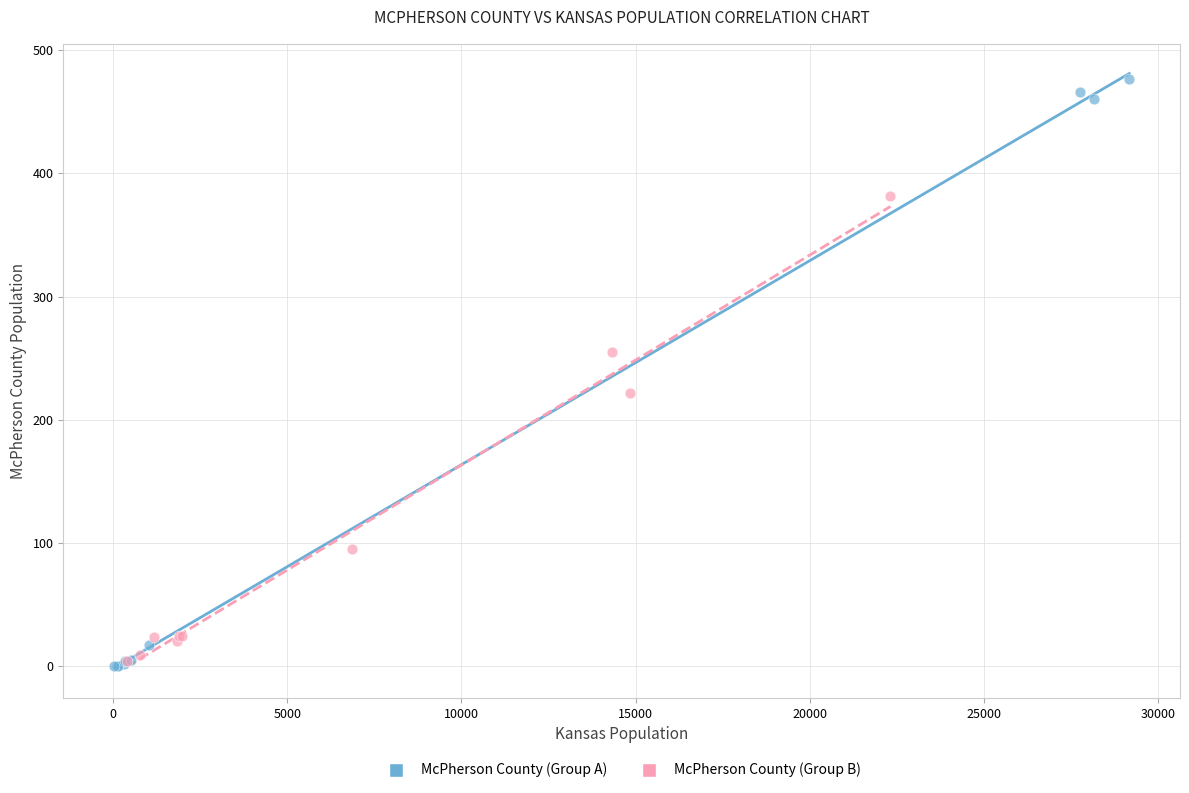

Which series contains the highest Y value?

McPherson County (Group A)